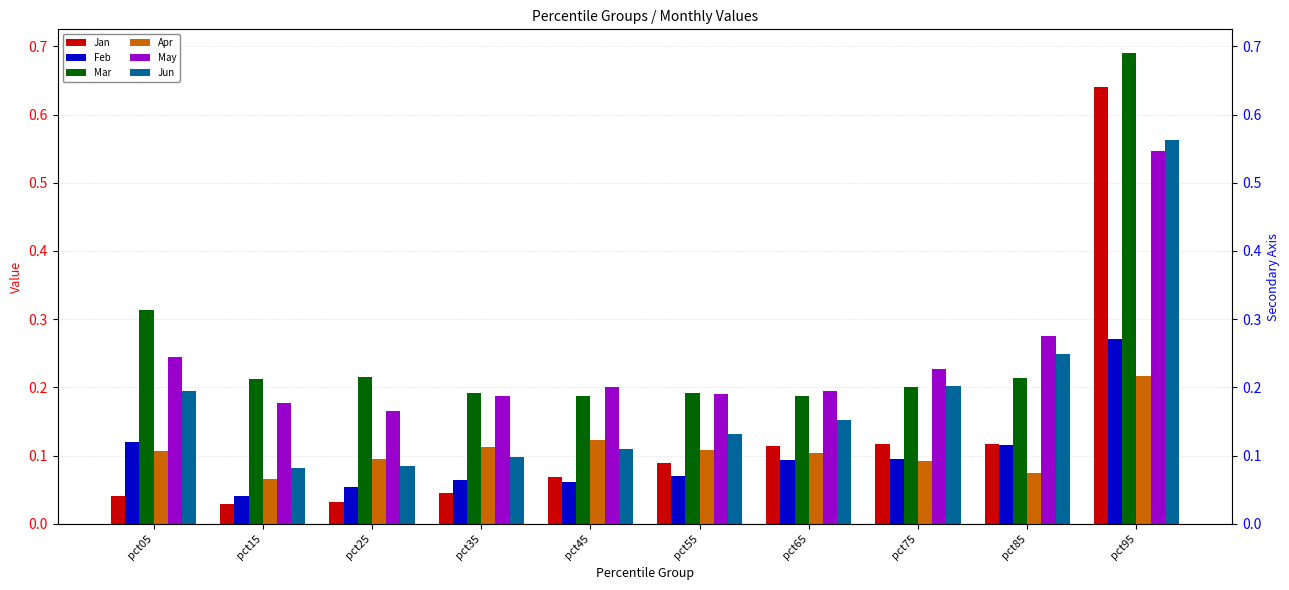

How many bars are there in each group?

6